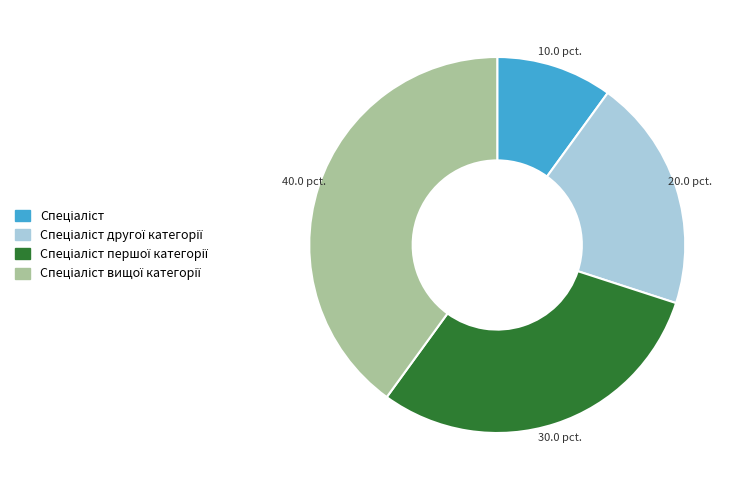

Is there any slice that represents more than half of the pie?

No